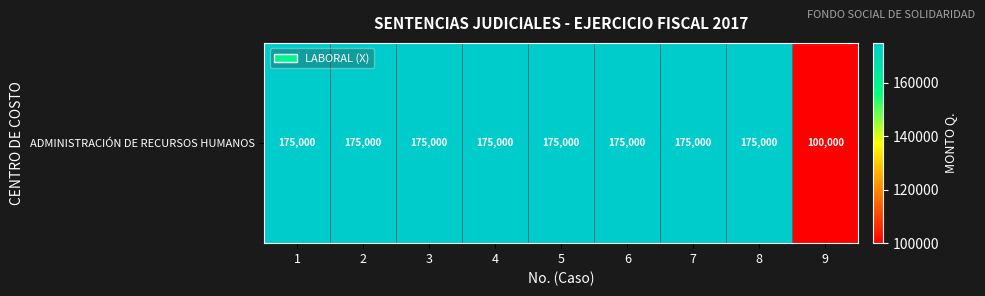

What is the sum of all values?

1500000